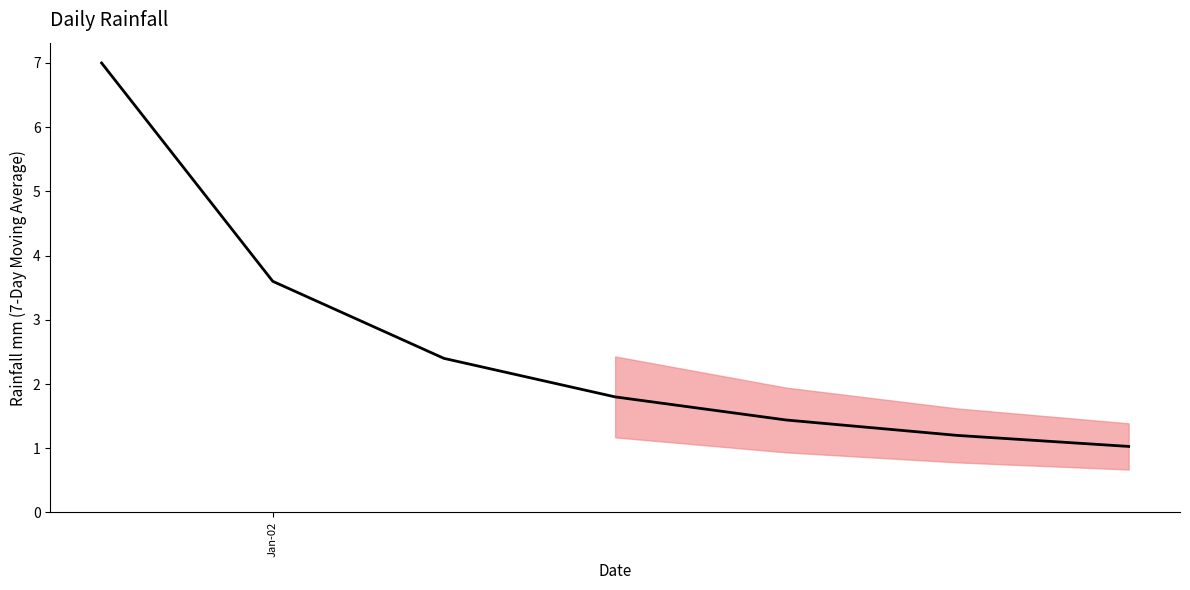

What is the greatest value displayed?

7.0